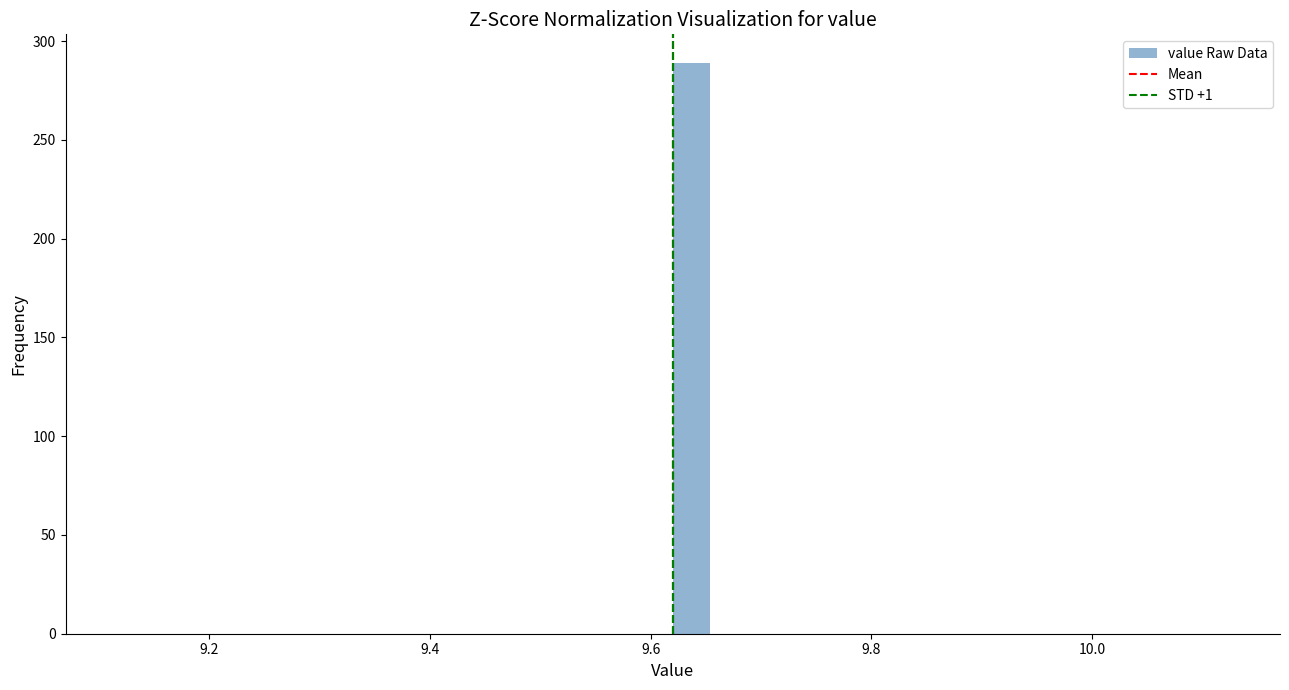

Read against the x-axis, roughly where is the centre of the tallest bar?

9.64